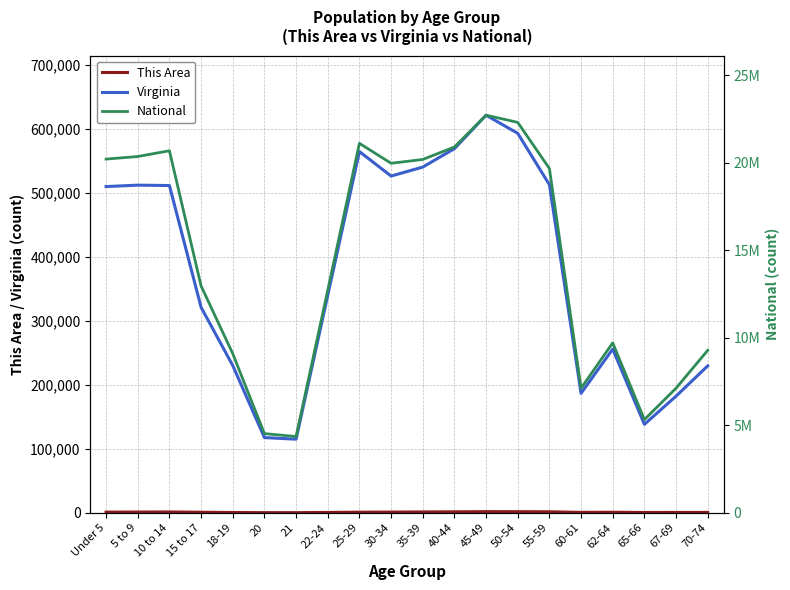

In This Area, how many points are higher than both neighbors (excluding endpoints)?

3